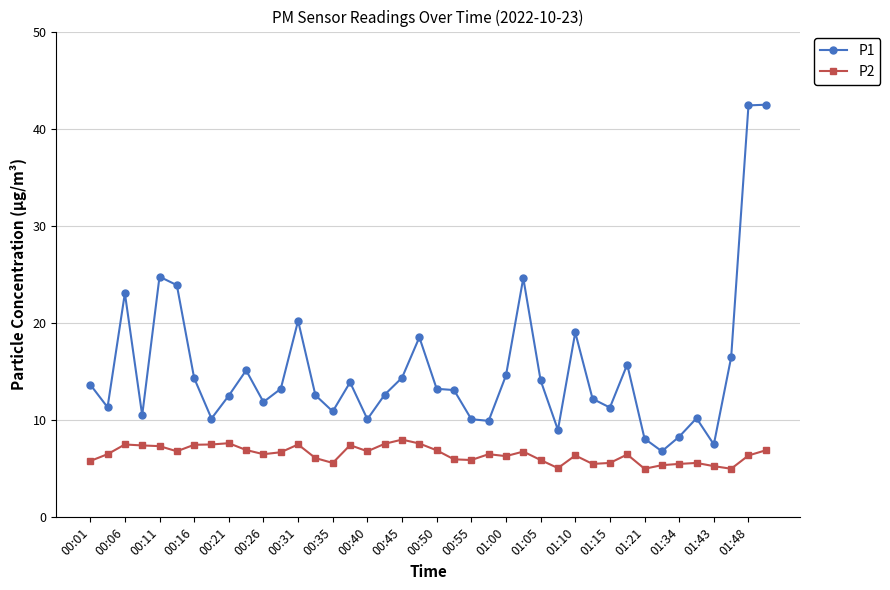

What is the smallest value displayed?

5.0